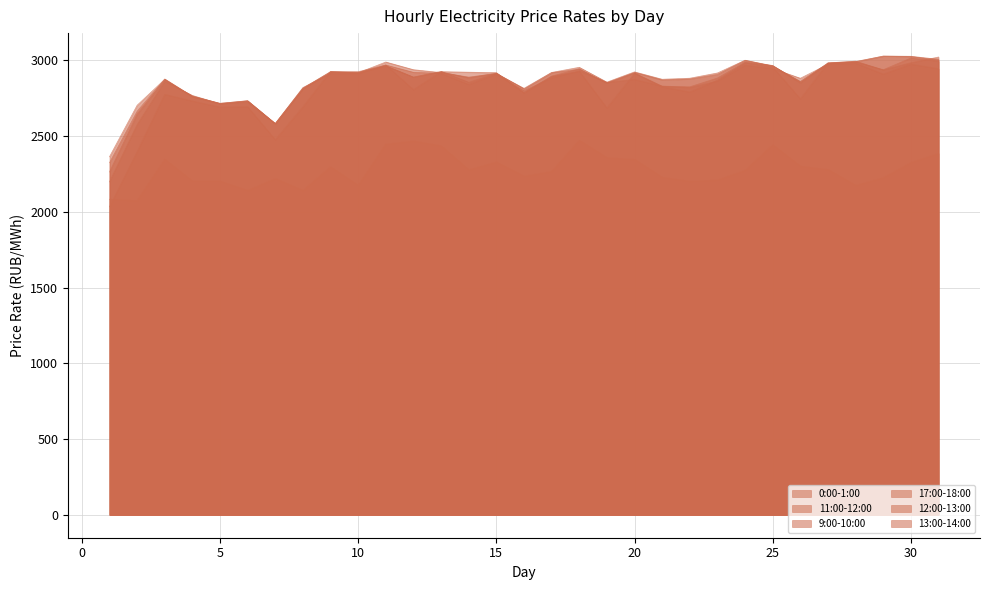

Reading left to right, extract all data points from this chart.

0:00-1:00: 1=2083.0	2=2073.5	3=2346.6	4=2202.8	5=2202.8	6=2140.8	7=2219.4	8=2140.9	9=2297.1	10=2173.8	11=2446.8	12=2467.4	13=2435.6	14=2276.7	15=2328.6	16=2235.2	17=2266.7	18=2471.9	19=2357.2	20=2346.2	21=2227.6	22=2201.8	23=2209.9	24=2273.8	25=2442.0	26=2301.2	27=2279.0	28=2174.4	29=2224.8	30=2324.8	31=2386.4
11:00-12:00: 1=2197.8	2=2575.4	3=2861.1	4=2768.4	5=2713.6	6=2731.9	7=2580.8	8=2811.8	9=2921.2	10=2920.8	11=2963.4	12=2889.2	13=2927.2	14=2855.2	15=2914.1	16=2785.9	17=2896.0	18=2944.8	19=2849.0	20=2916.6	21=2829.8	22=2825.4	23=2883.3	24=2988.4	25=2966.4	26=2850.2	27=2981.1	28=2989.5	29=2938.3	30=3015.4	31=2994.1
9:00-10:00: 1=2033.3	2=2396.4	3=2775.2	4=2731.5	5=2691.3	6=2693.8	7=2475.8	8=2693.2	9=2927.4	10=2925.4	11=2969.2	12=2806.1	13=2925.4	14=2921.7	15=2918.9	16=2785.1	17=2894.0	18=2927.7	19=2685.6	20=2913.9	21=2825.5	22=2790.8	23=2869.1	24=2984.8	25=2956.2	26=2745.1	27=2983.3	28=2995.0	29=2936.8	30=2984.2	31=3021.9
17:00-18:00: 1=2363.5	2=2703.5	3=2875.0	4=2759.9	5=2712.9	6=2724.5	7=2582.7	8=2820.5	9=2913.8	10=2912.4	11=2969.4	12=2921.1	13=2914.6	14=2840.6	15=2909.9	16=2798.8	17=2884.6	18=2930.3	19=2854.2	20=2873.8	21=2829.5	22=2820.0	23=2864.1	24=2968.3	25=2945.8	26=2881.9	27=2974.0	28=2981.5	29=2908.9	30=2974.8	31=2944.8
12:00-13:00: 1=2263.2	2=2644.0	3=2871.8	4=2762.2	5=2716.4	6=2732.8	7=2582.3	8=2815.3	9=2924.4	10=2916.4	11=2963.8	12=2889.3	13=2923.8	14=2884.7	15=2914.5	16=2810.8	17=2918.9	18=2940.5	19=2852.5	20=2919.9	21=2869.9	22=2876.6	23=2906.6	24=3000.4	25=2964.3	26=2857.8	27=2982.8	28=2992.8	29=3027.6	30=3025.5	31=3000.7
13:00-14:00: 1=2324.0	2=2663.7	3=2877.5	4=2763.4	5=2716.2	6=2733.8	7=2583.1	8=2816.1	9=2925.4	10=2918.1	11=2989.1	12=2938.4	13=2919.3	14=2889.6	15=2913.4	16=2815.3	17=2920.2	18=2954.2	19=2856.3	20=2924.0	21=2875.2	22=2882.1	23=2916.7	24=3000.7	25=2962.2	26=2860.8	27=2981.6	28=2990.2	29=3028.5	30=3026.8	31=3007.1